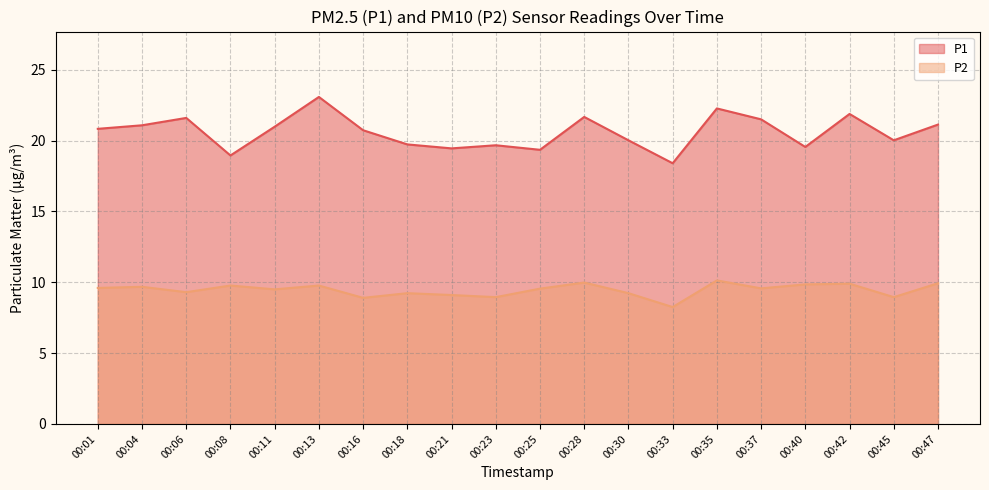

Between 00:08 and 00:18, which is larger?

00:18